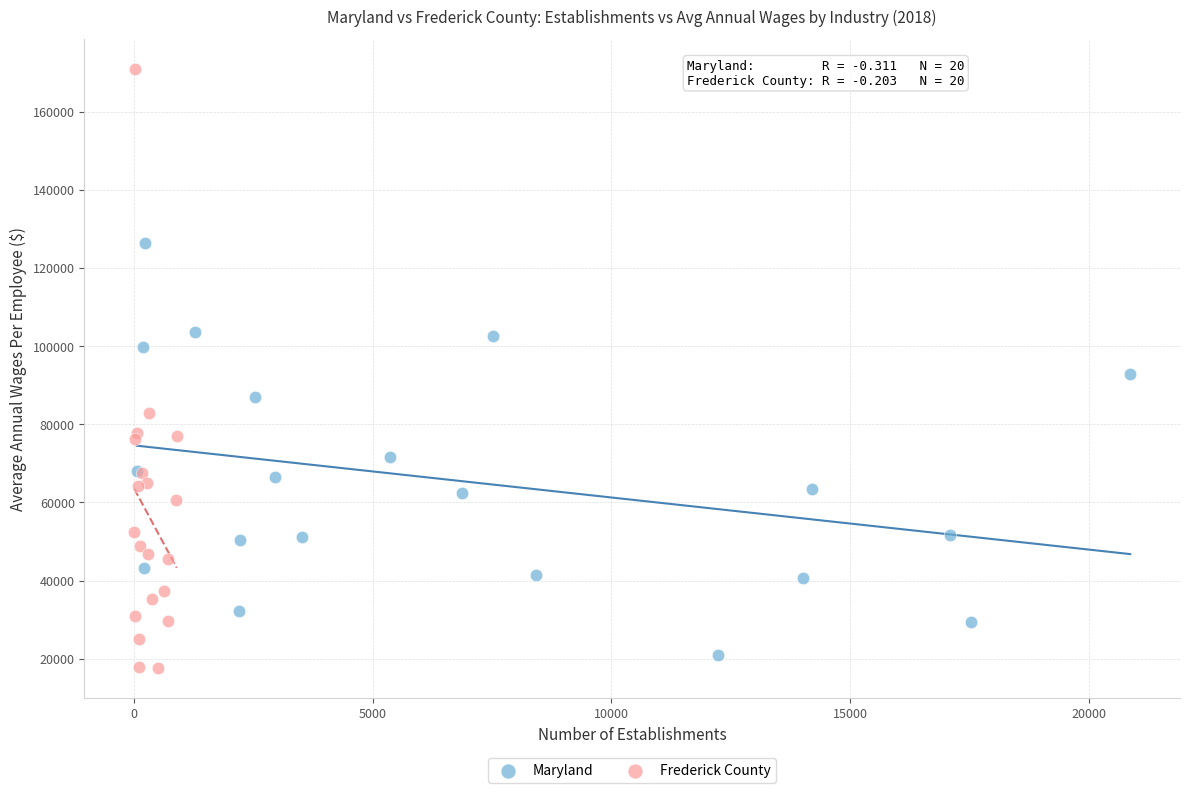

Which series has the largest Y range (max minus min)?

Frederick County